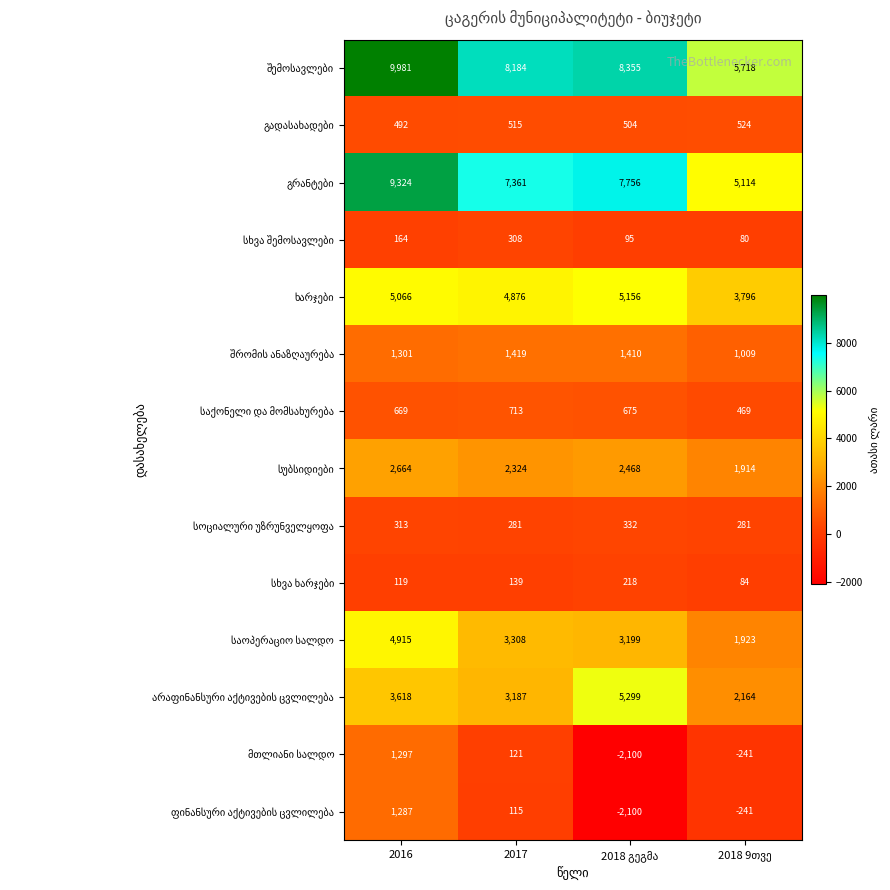

What is the maximum value shown in the chart?

9981